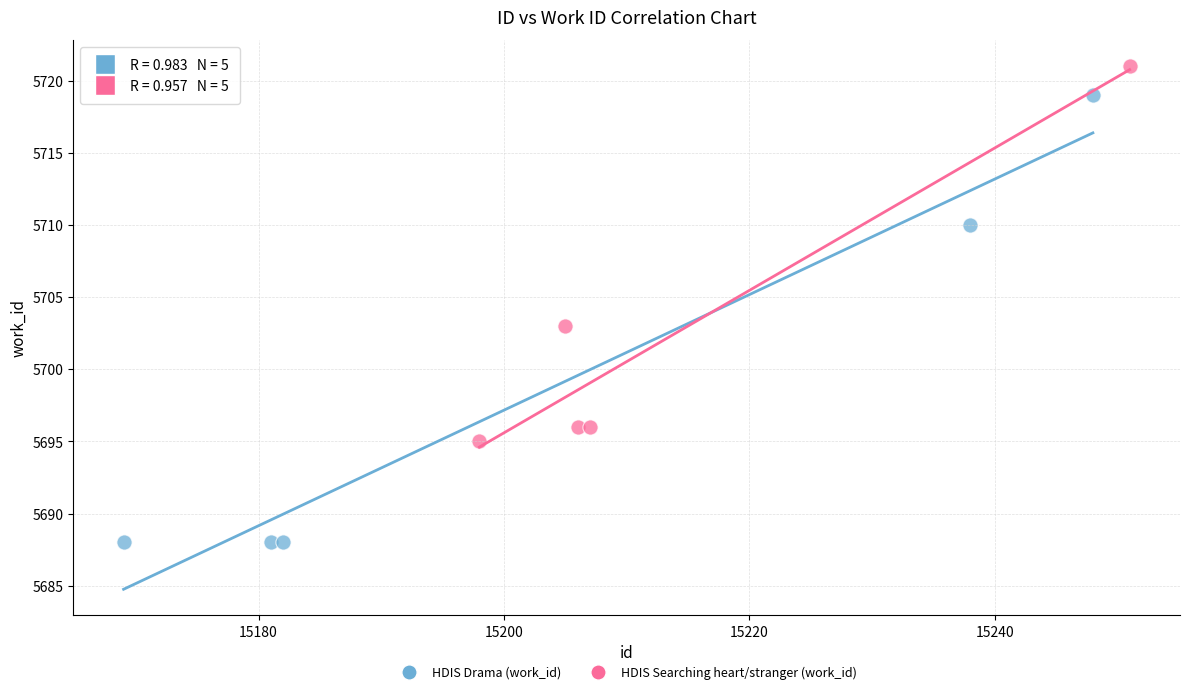

What are all the series names shown in the legend?

HDIS Drama (work_id), HDIS Searching heart/stranger (work_id)